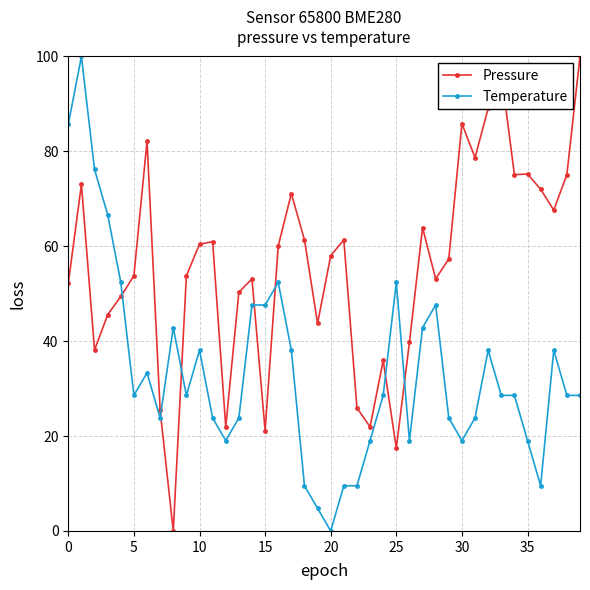

True or false: Pressure has more than 1 interior local peaks.

True